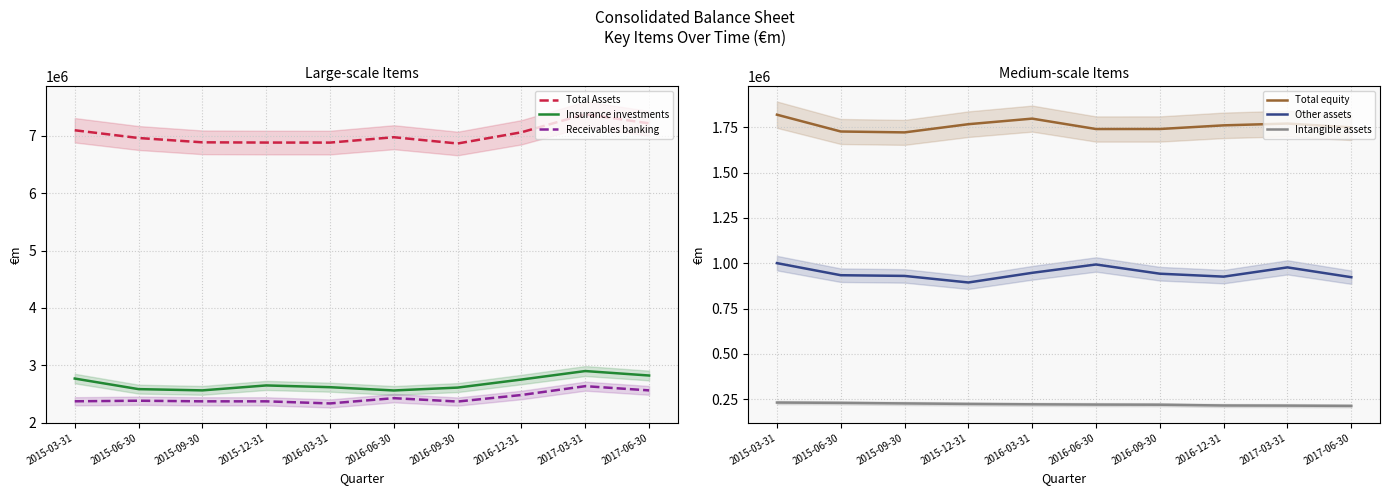

True or false: Other assets and Total Assets intersect in this chart.

False